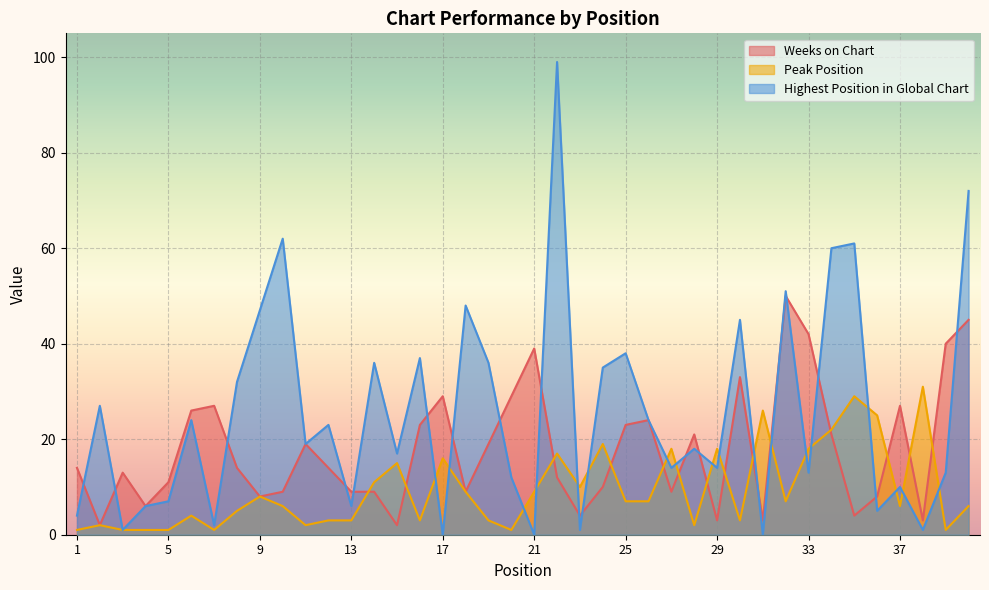

How many data points does each series have?

40